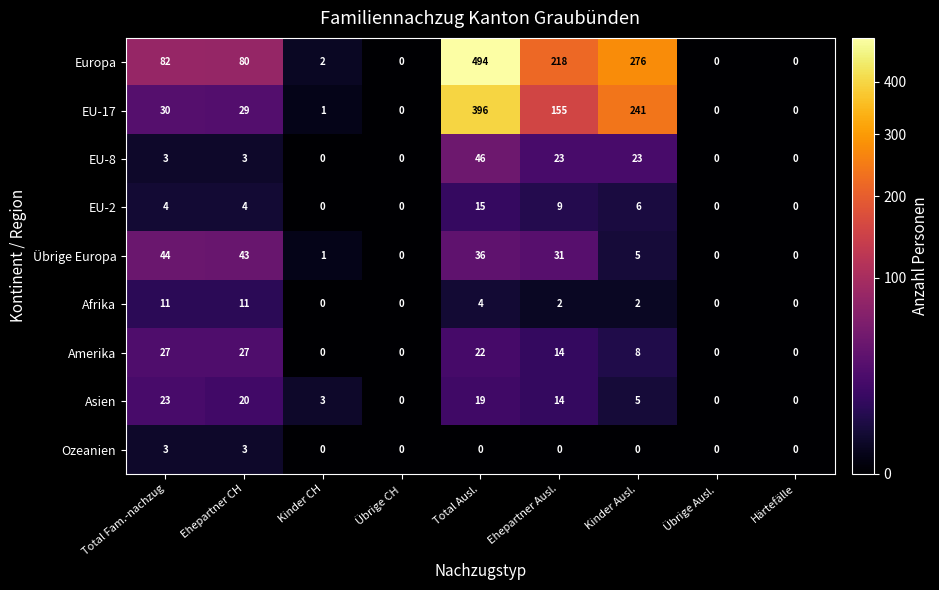

What is the average value of the Amerika series?

11